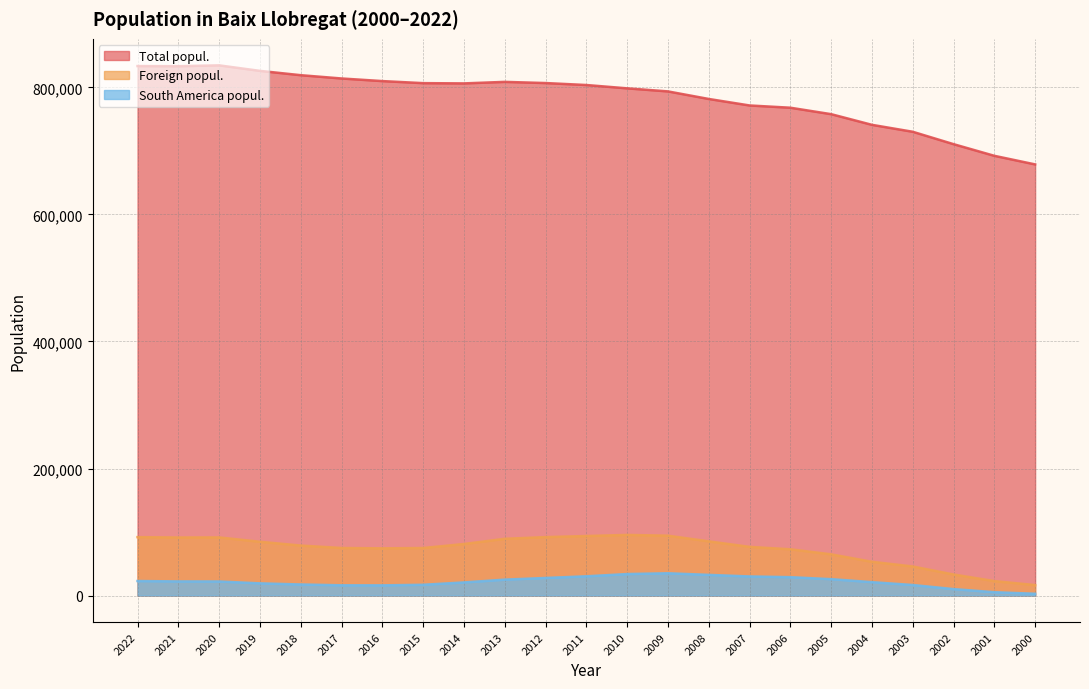

Reading left to right, list all the values displayed in this chart.

Total popul.: 2022=833540	2021=833312	2020=834653	2019=825963	2018=819168	2017=813996	2016=809883	2015=806651	2014=806249	2013=808644	2012=806799	2011=803705	2010=798468	2009=793655	2008=781749	2007=771516	2006=767967	2005=757814	2004=741024	2003=730111	2002=710612	2001=692260	2000=678724
Foreign popul.: 2022=91966	2021=91392	2020=91519	2019=84681	2018=78717	2017=74874	2016=74320	2015=74844	2014=81139	2013=89353	2012=92017	2011=93708	2010=95471	2009=94236	2008=85336	2007=76634	2006=72851	2005=64897	2004=53151	2003=45786	2002=33166	2001=22768	2000=16501
South America popul.: 2022=22878	2021=22240	2020=22132	2019=19203	2018=17415	2017=16148	2016=16050	2015=16954	2014=20651	2013=25044	2012=27693	2011=30295	2010=33835	2009=35068	2008=32552	2007=30064	2006=28926	2005=25795	2004=21093	2003=16606	2002=10161	2001=5278	2000=2789